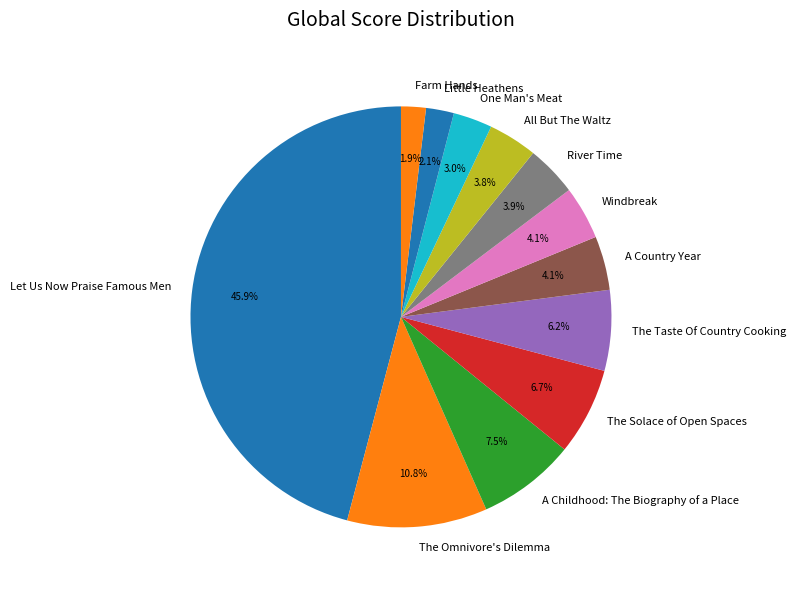

To the nearest percent, what is the difference between the largest and smallest slice percentages?

44%